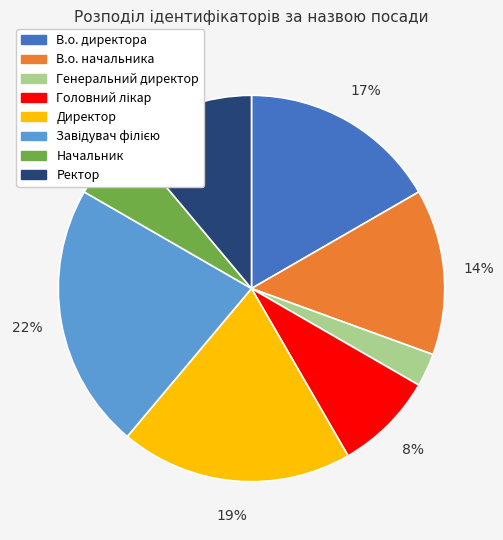

To the nearest percent, what is the difference between the largest and smallest slice percentages?

19%